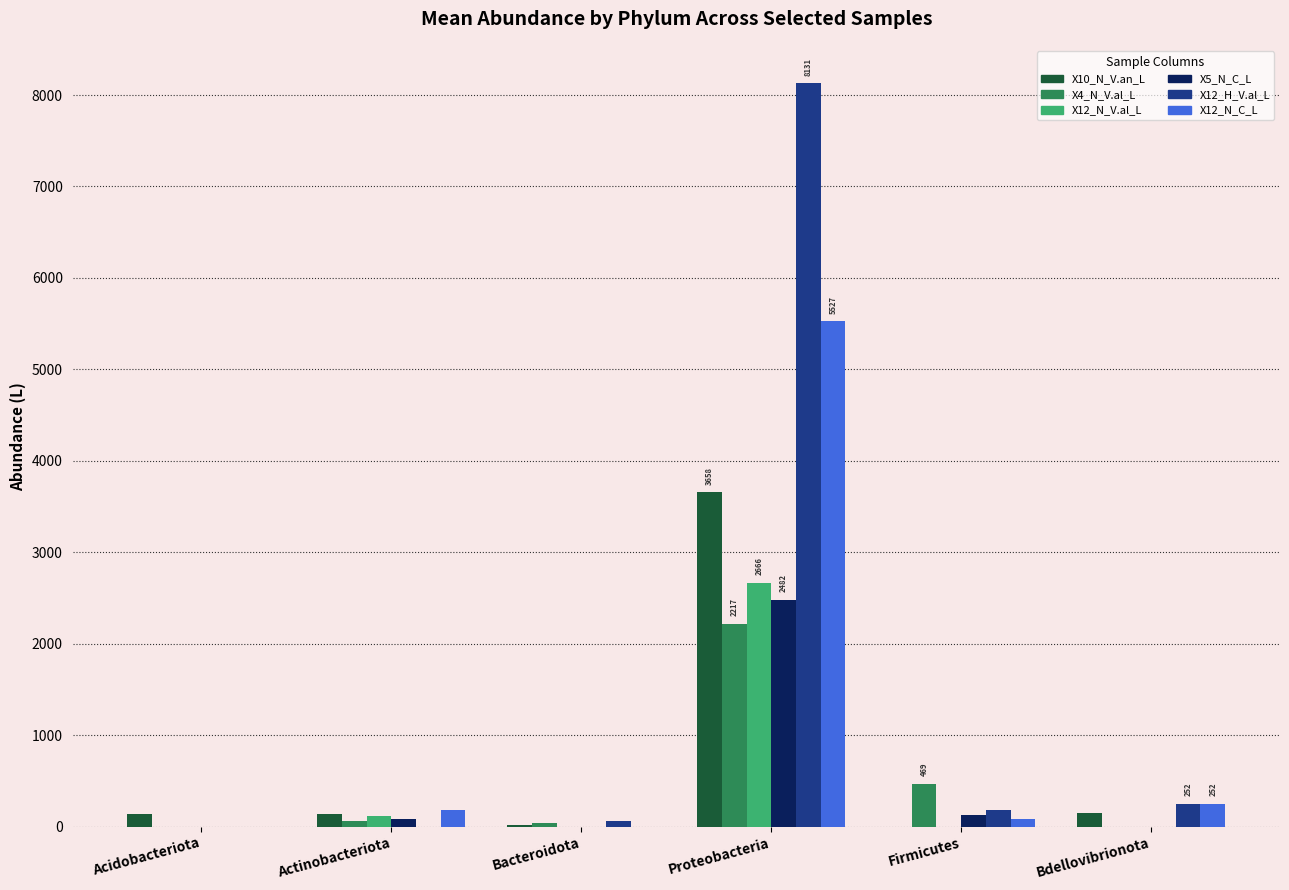

What is the sum of all X12_H_V.al_L values?

8631.3